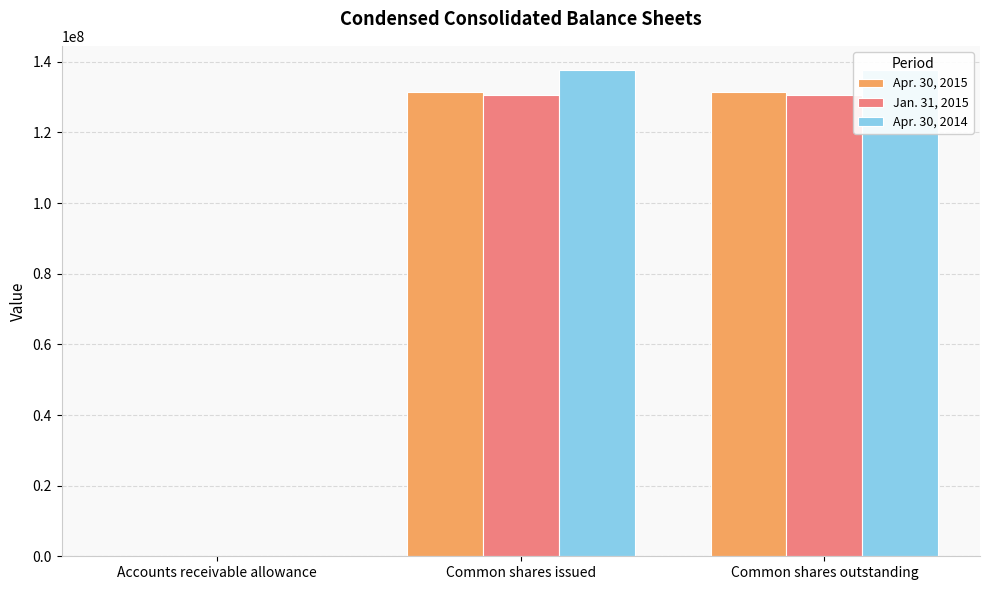

The Apr. 30, 2015 series shows 222863037 at Common shares issued. True or false?

False